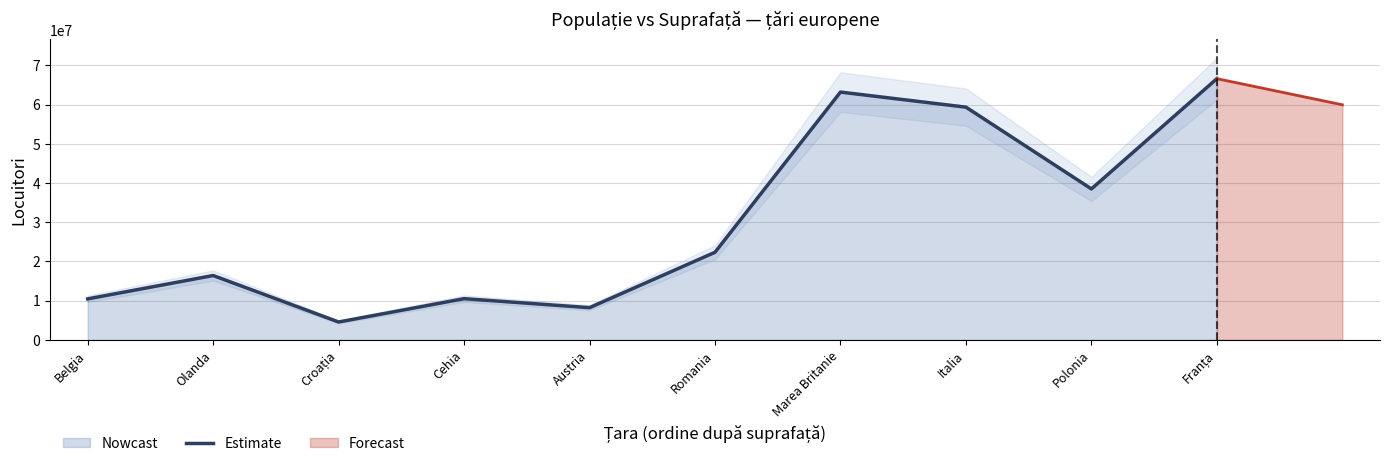

Rank the categories by value from lowest to highest.

Croația, Austria, Belgia, Cehia, Olanda, Romania, Polonia, Italia, Marea Britanie, Franța